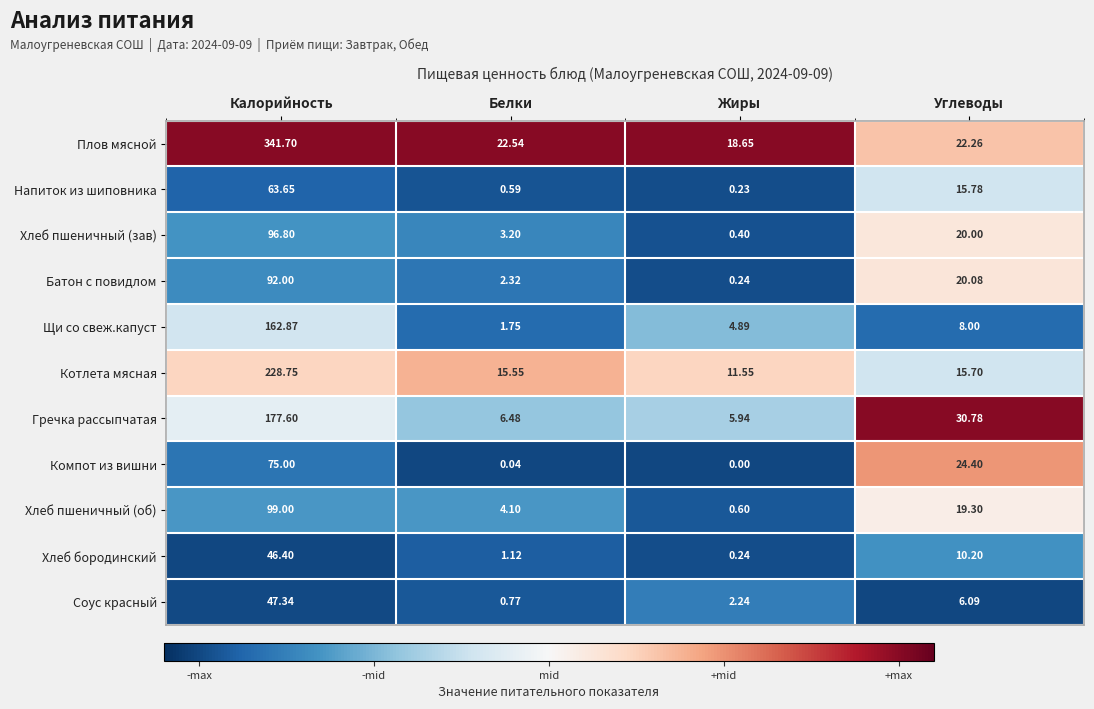

What is the difference between the highest and lowest values at Углеводы?

24.7